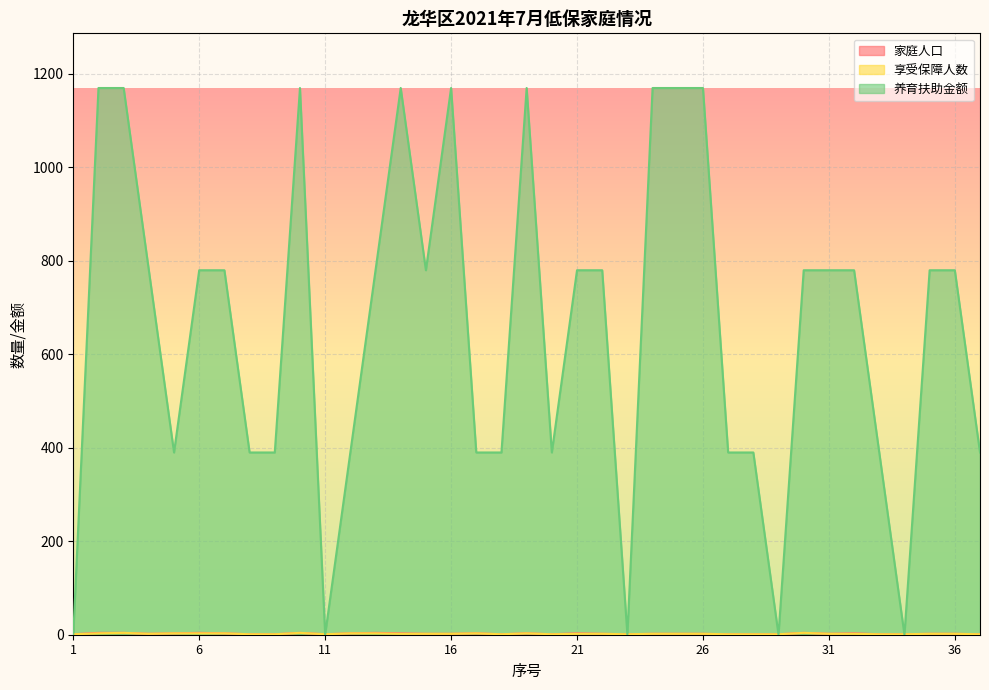

Which has a higher value, 11 or 2?

2